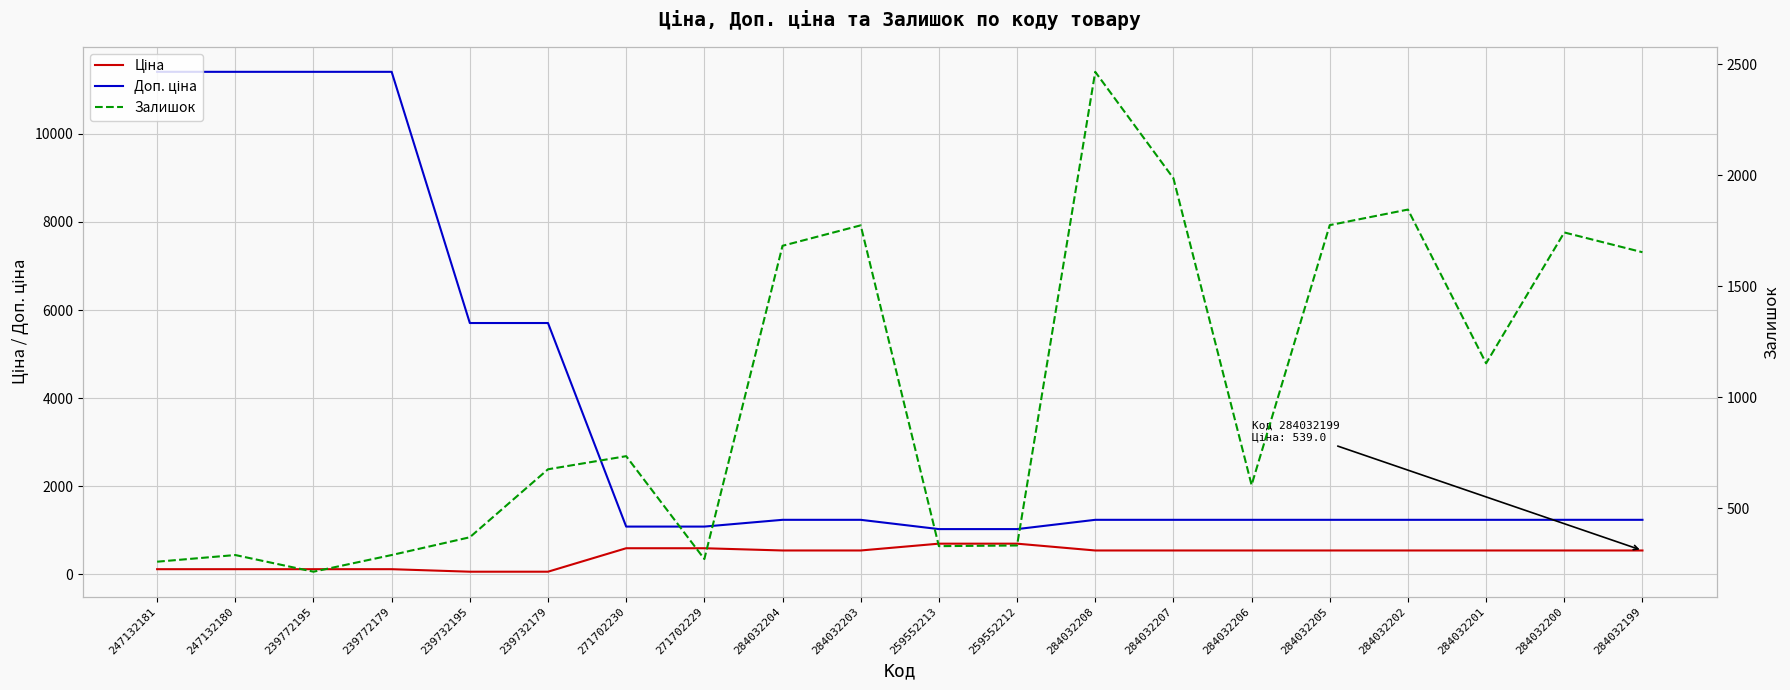

What is the spread (max minus min) of values at 239732179?

5647.9